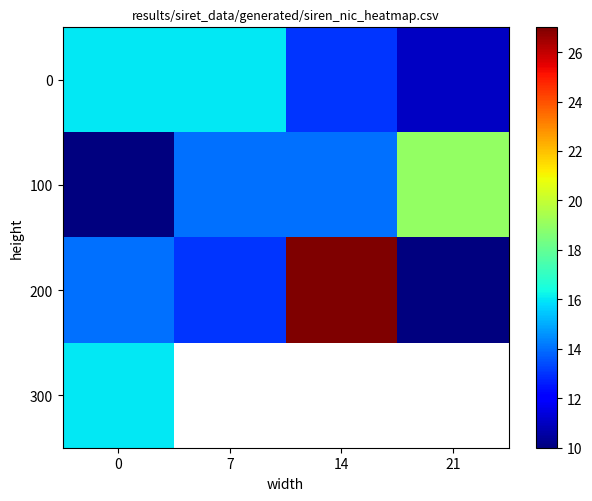

Which has a higher value, 7 or 0?

7